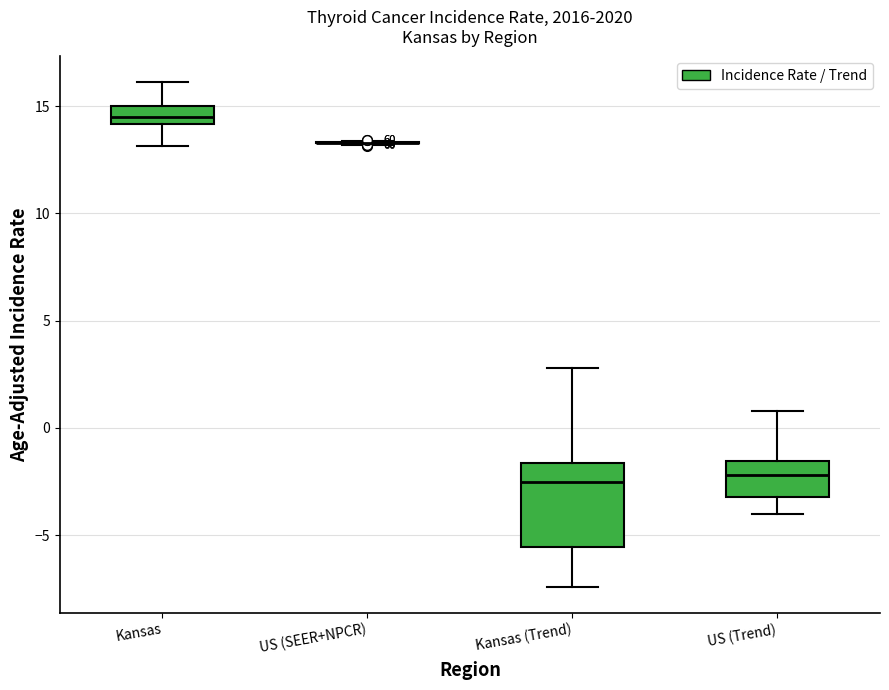

Reading left to right, transcribe this box plot: for each box, give where its median line is, the range the box spans, and where its two whiskers end, as read against the y-axis. The values are not printed on the chart, so give them approximately, as read against the axis.

Kansas: median 14.5, box 14.0 to 15.0, whiskers 13.0 to 16.0
US (SEER+NPCR): box collapsed to a line at 13.5, whiskers 13.0 to 13.5
Kansas (Trend): median -2.5, box -5.5 to -1.5, whiskers -7.5 to 3.0
US (Trend): median -2.0, box -3.0 to -1.5, whiskers -4.0 to 1.0